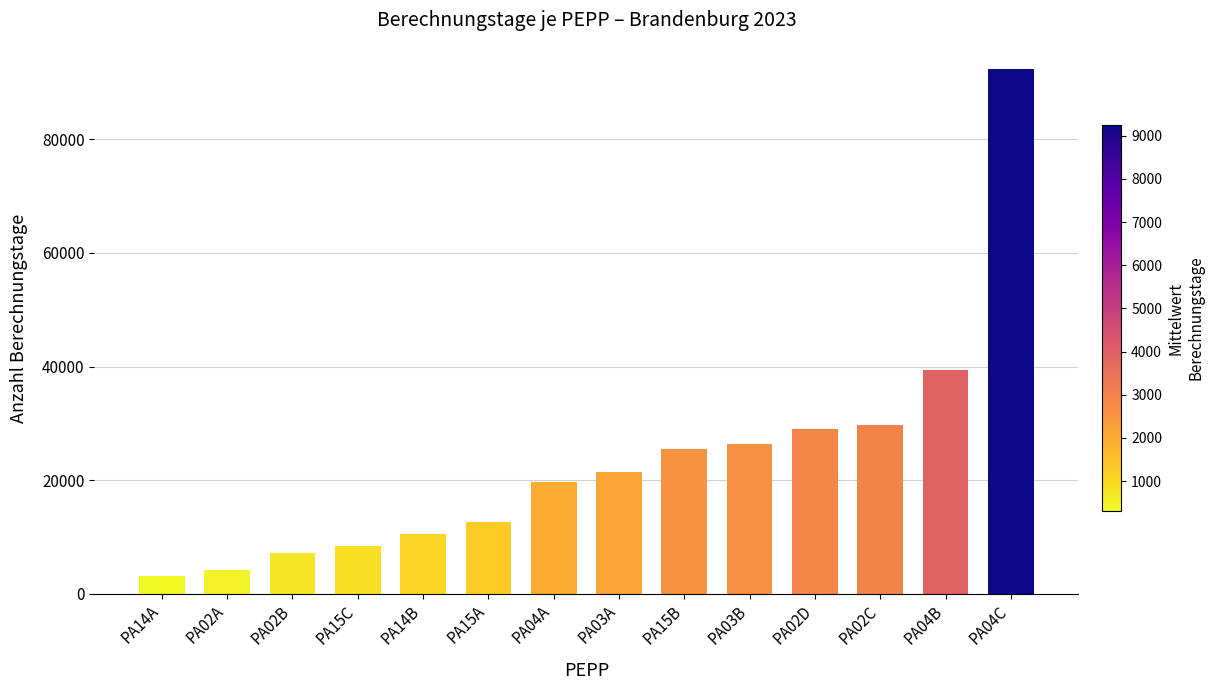

What is the label of the 2nd bar from the left?

PA02A